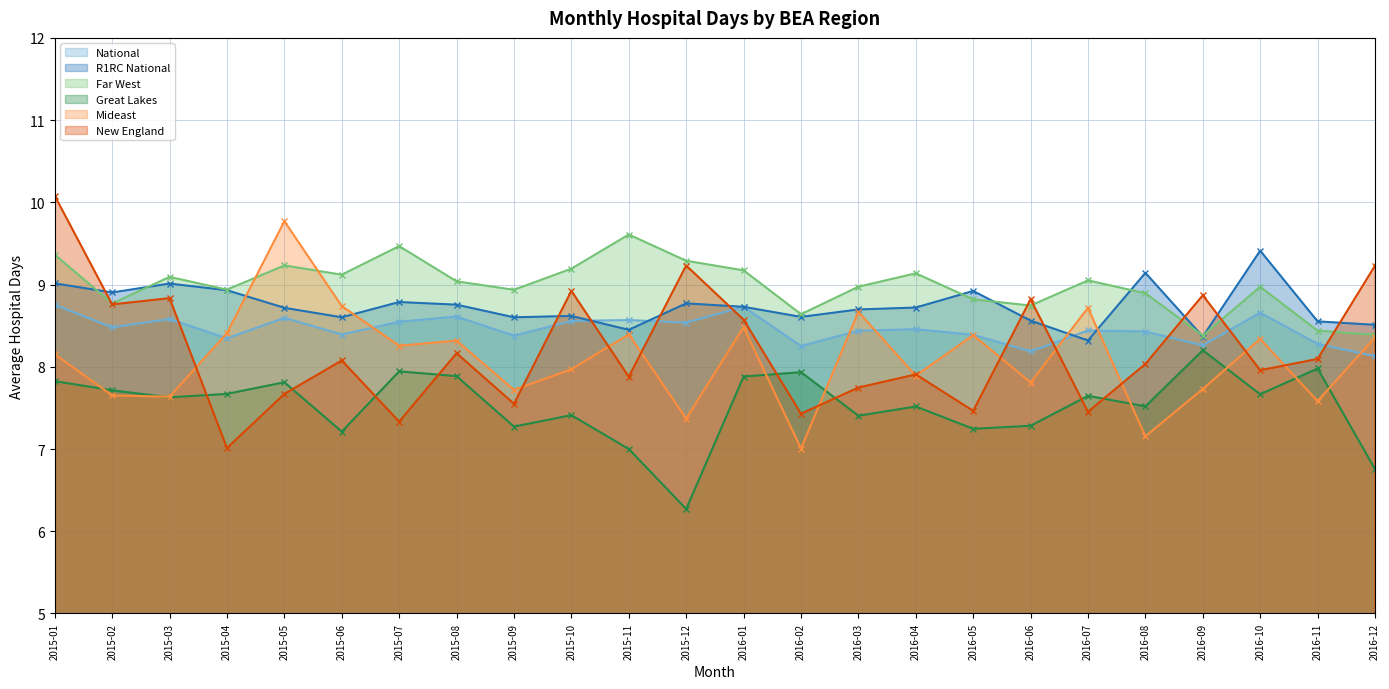

True or false: Great Lakes has more than 0 interior local peaks.

True